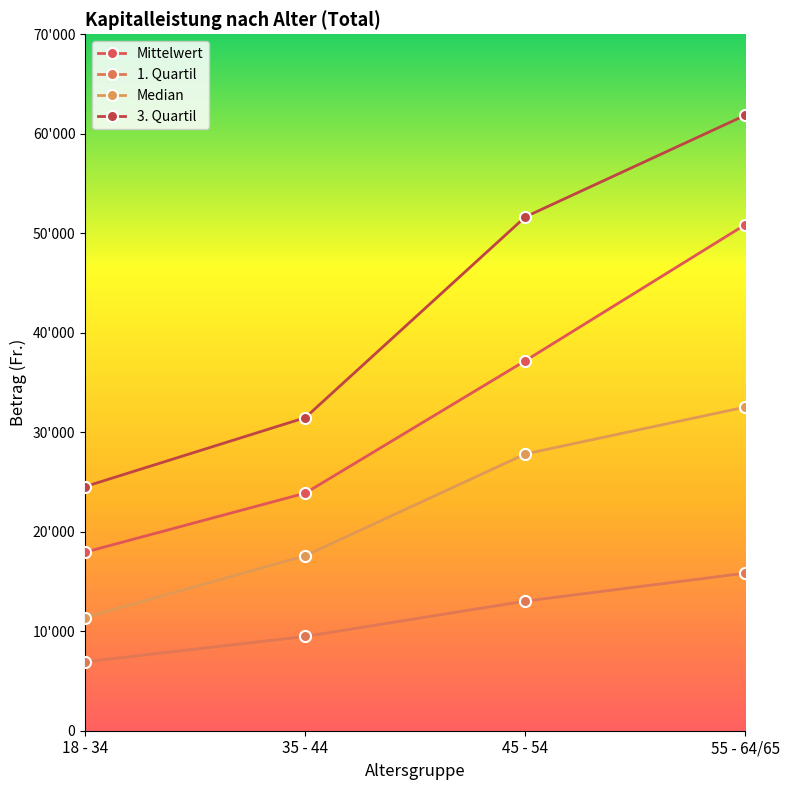

The Mittelwert series shows 7100.5 at 18 - 34. True or false?

False